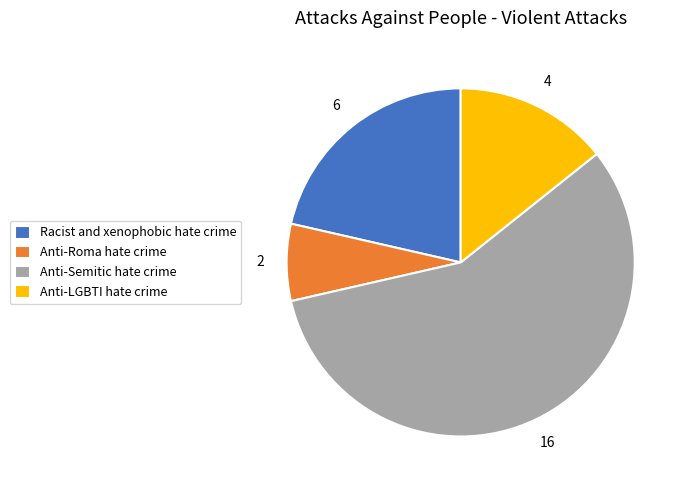

Which slice is the largest?

Anti-Semitic hate crime